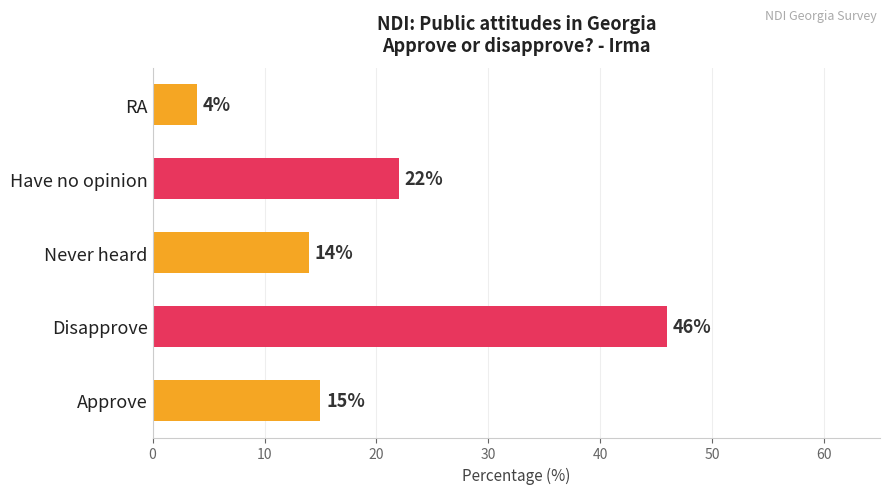

What is the maximum value shown in the chart?

46